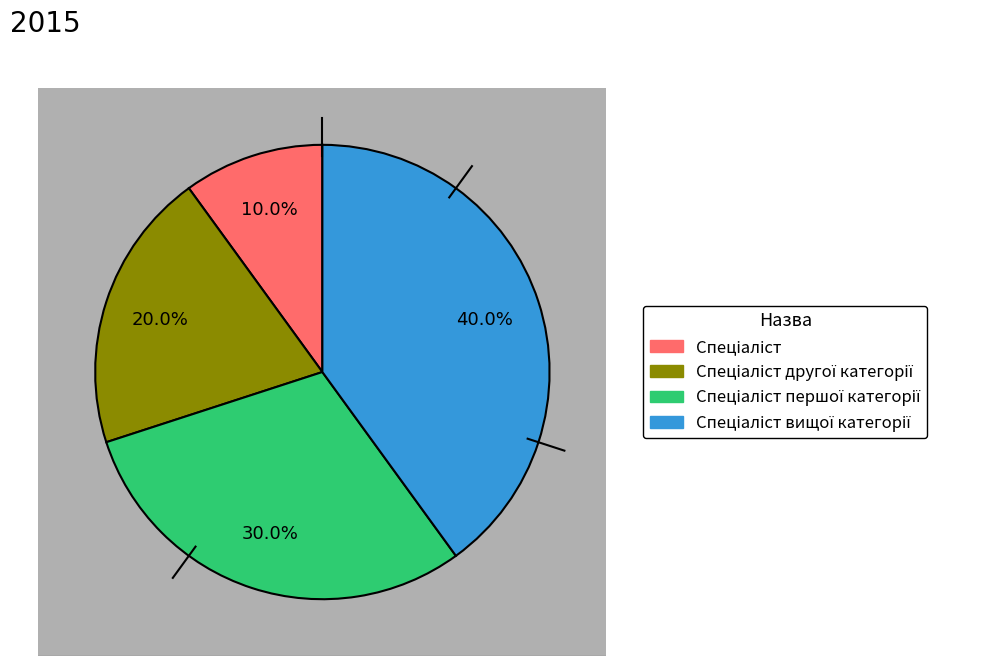

Combined, do Спеціаліст and Спеціаліст другої категорії account for over 50%?

No